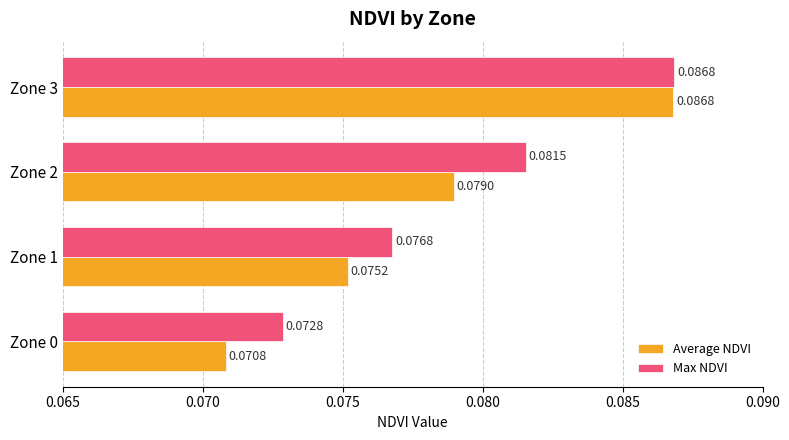

Which series has the widest spread of values?

Average NDVI